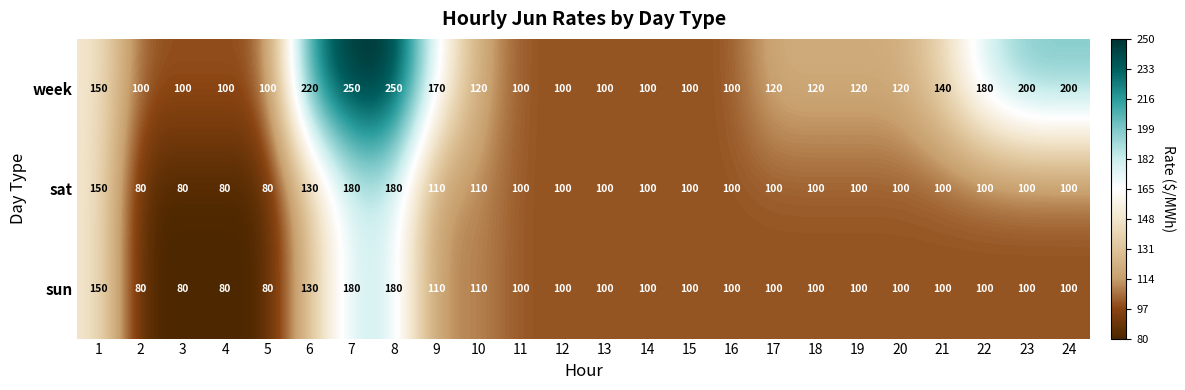

True or false: sun has a value of 46 at 23.

False